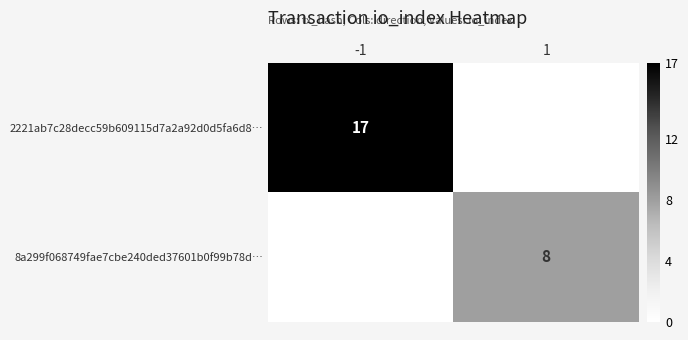

Is it true that 2221ab7c28decc59b609115d7a2a92d0d5fa6d8… equals 6 at -1?

False